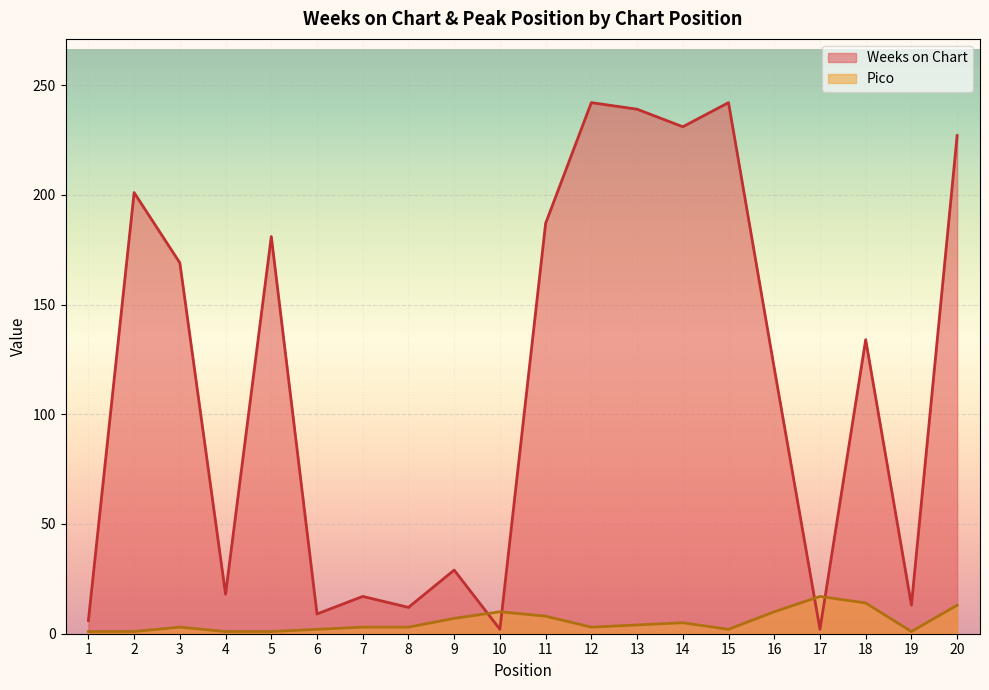

How many intersections are there between Weeks on Chart and Pico?

4